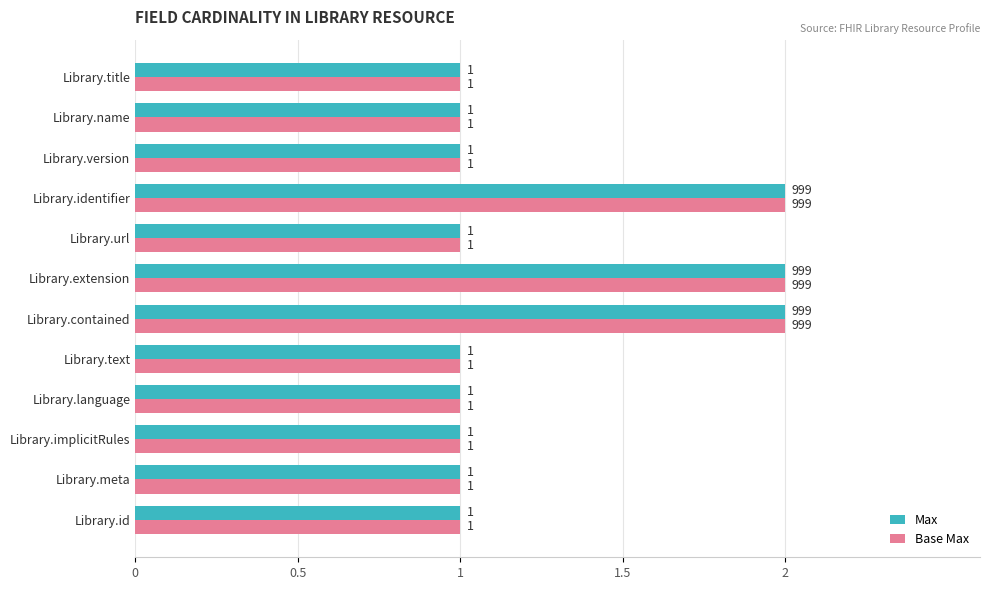

How many data points does each series have?

12